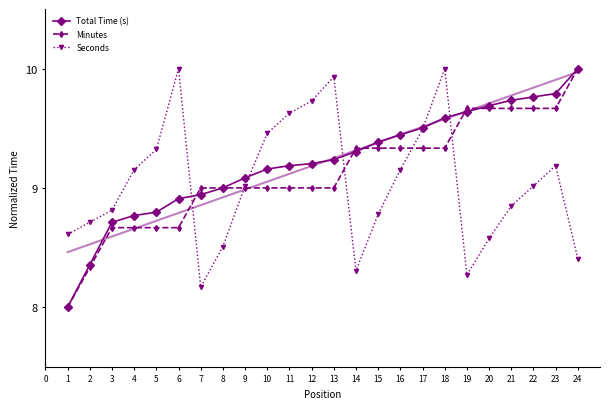

Which category has the lowest value in the Seconds series?

7